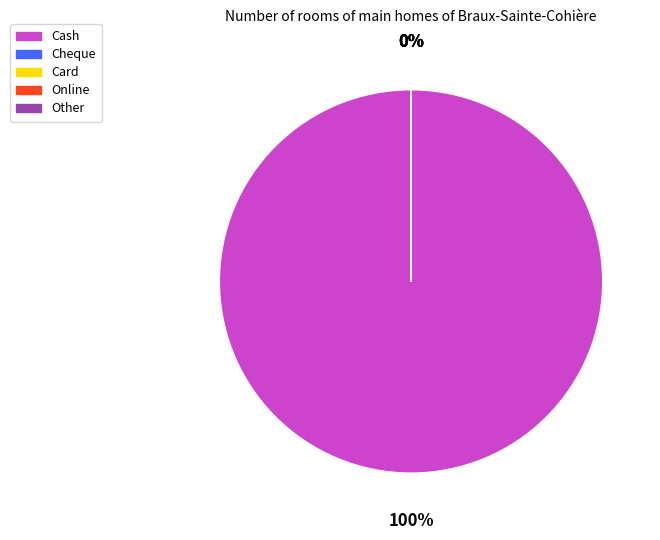

Which has a higher value, Cheque or Other?

Cheque